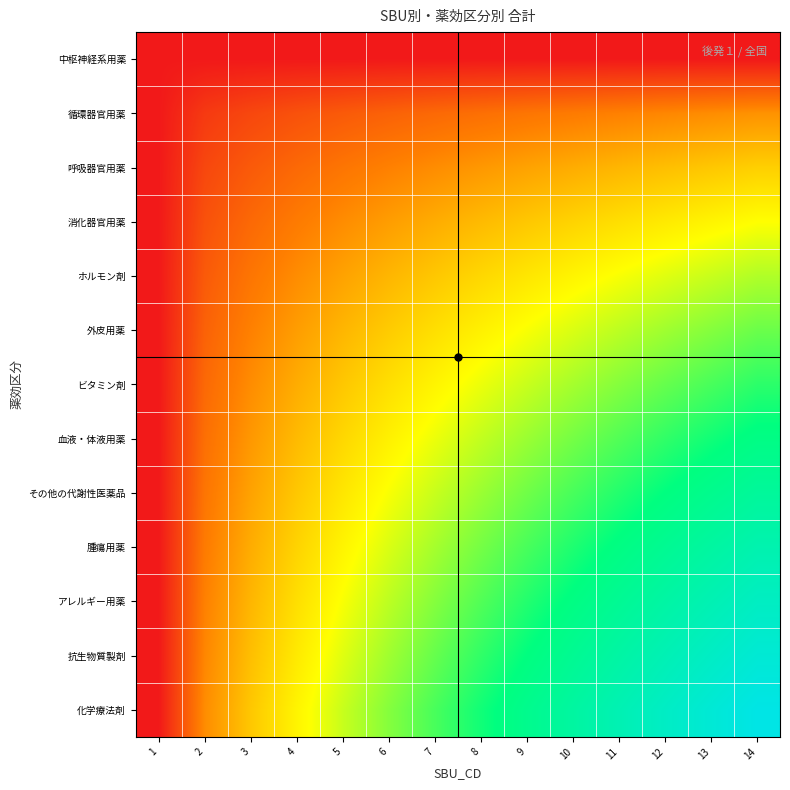

At how many categories does at least one series exceed 58?

9